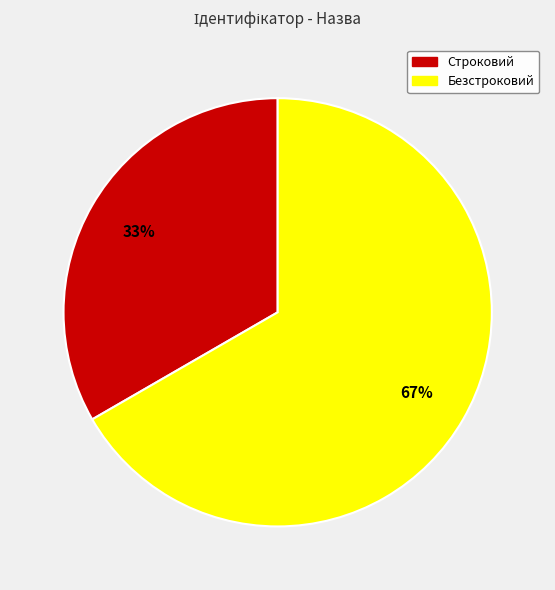

Which category has the smallest portion of the pie?

Строковий